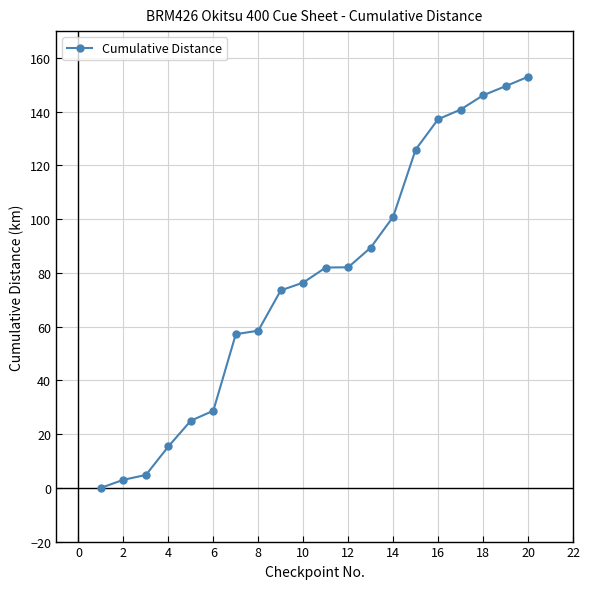

What is the sum of all values?

1549.4